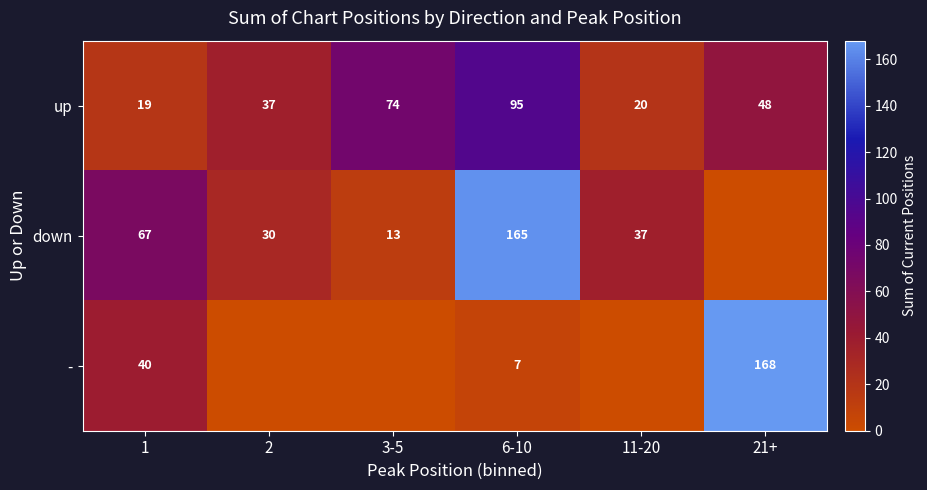

What is the maximum value for up?

95